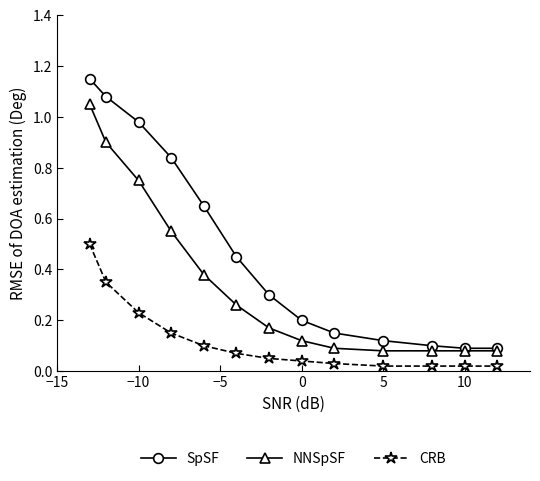

Is this an area chart (filled region under the line)?

No